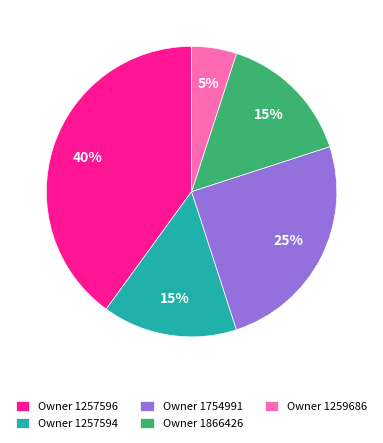

Which slice is the largest?

Owner 1257596